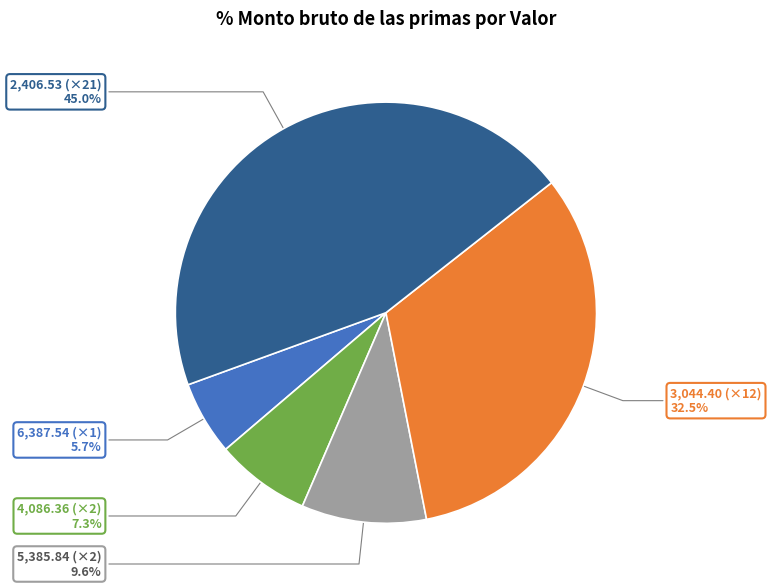

Is there a majority slice in this chart?

No